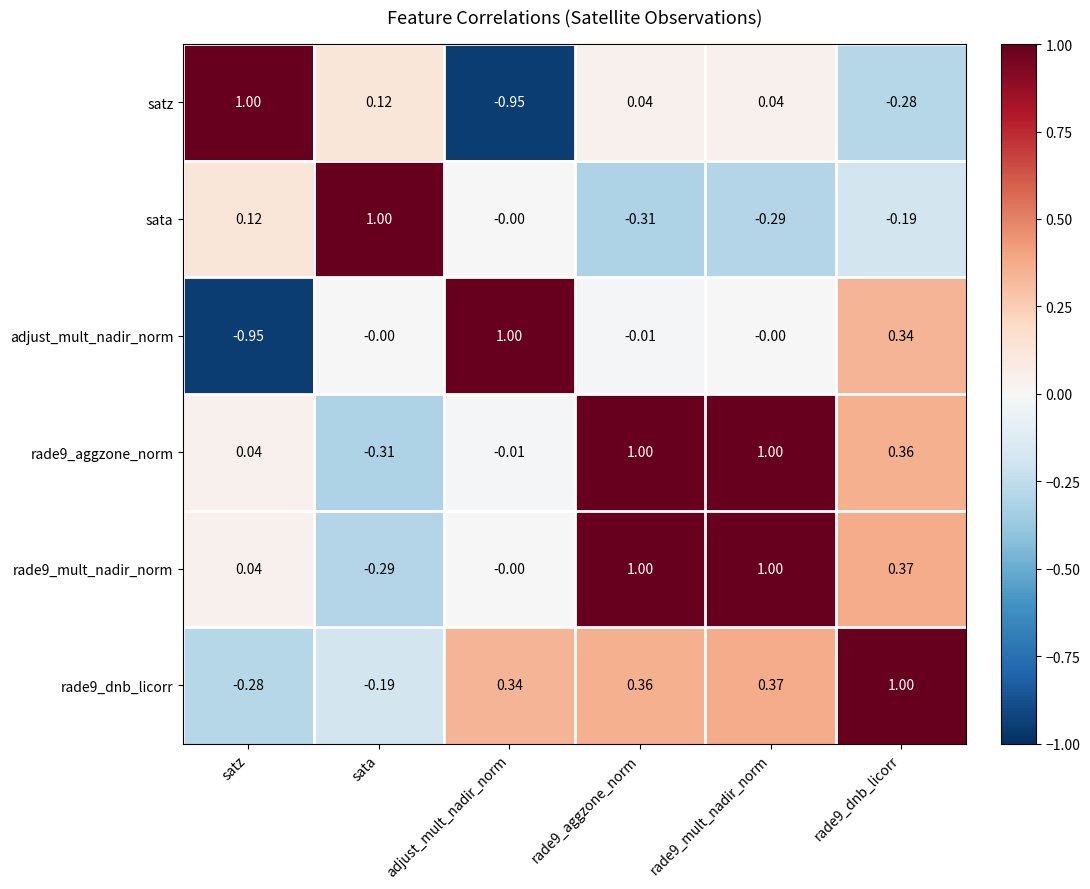

Where does the rade9_mult_nadir_norm series first go above 0?

satz